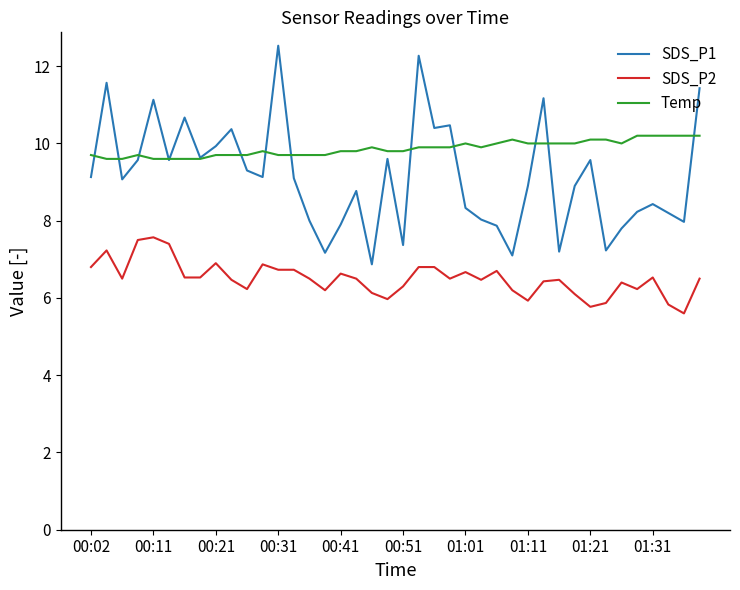

Count the number of data series in this chart.

3